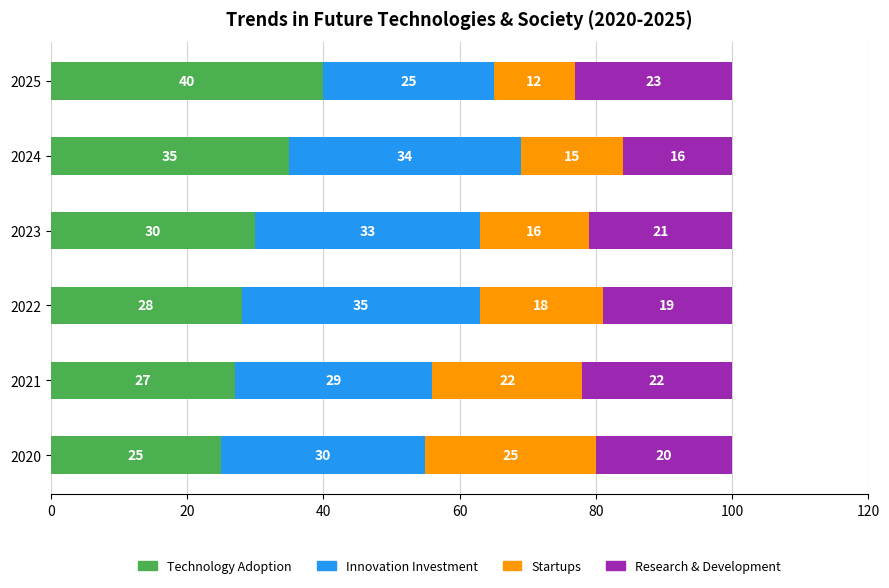

What is the average value of the Technology Adoption series?

31